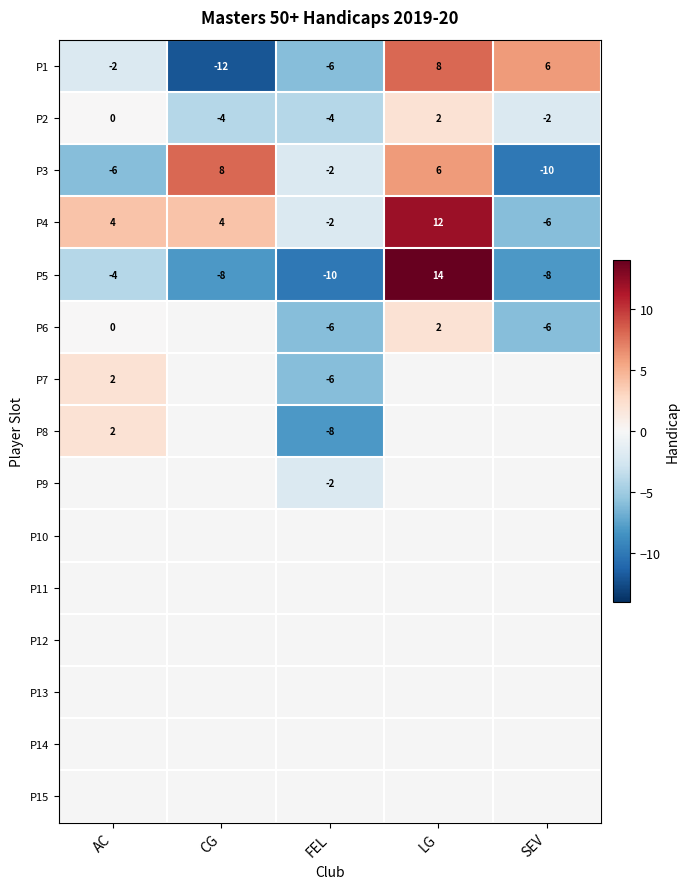

True or false: P1 has a value of -12 at CG.

True